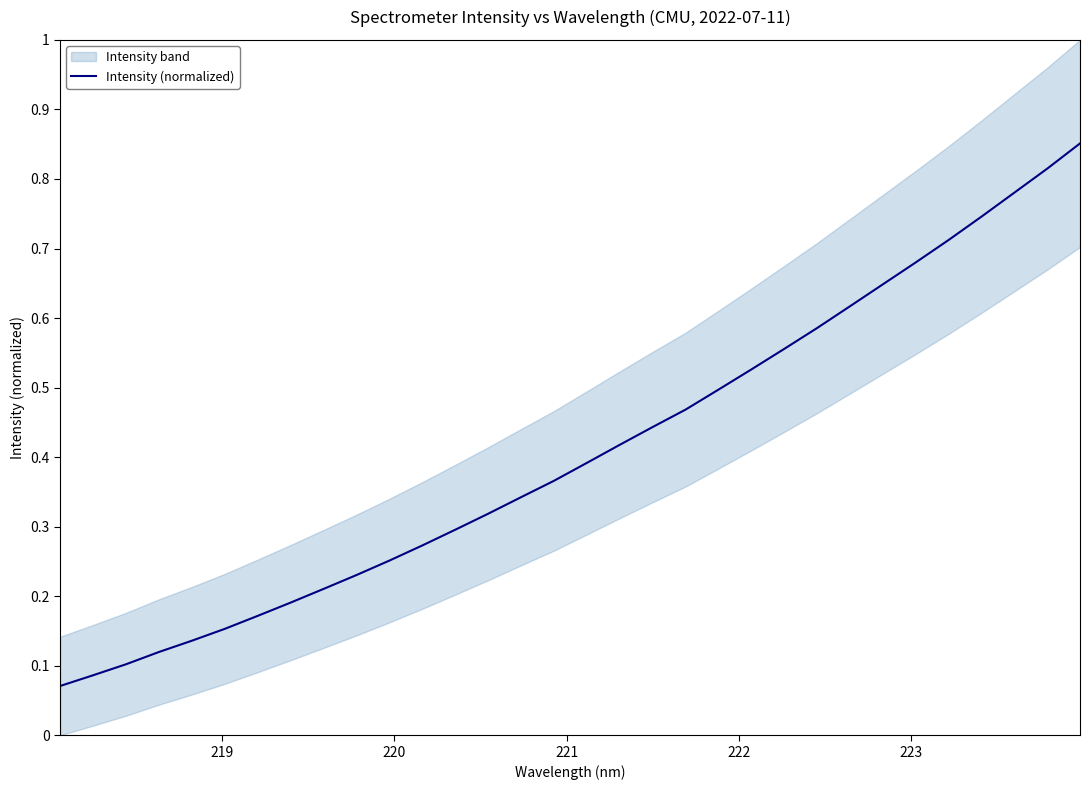

How many lines are shown in the chart?

1